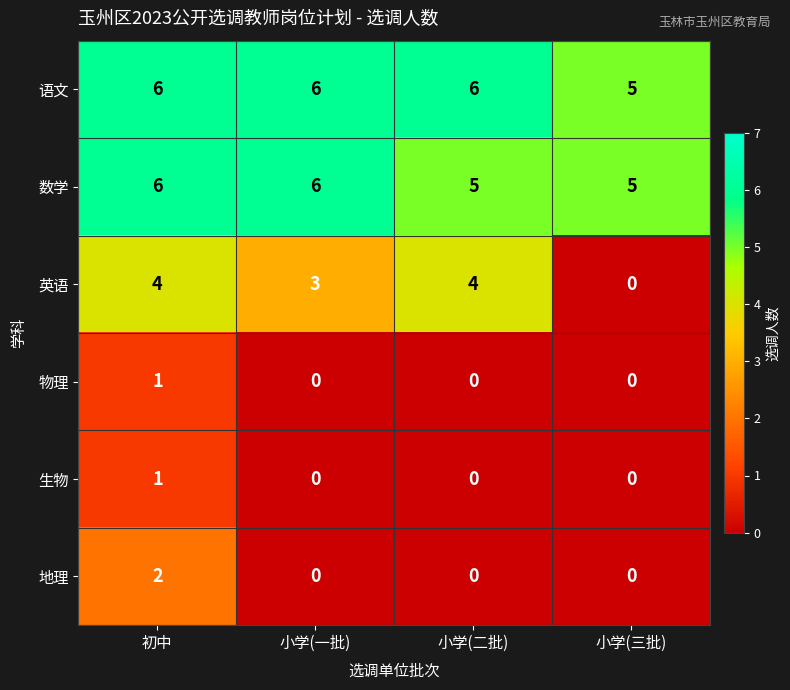

What is the spread (max minus min) of values at 小学(二批)?

6